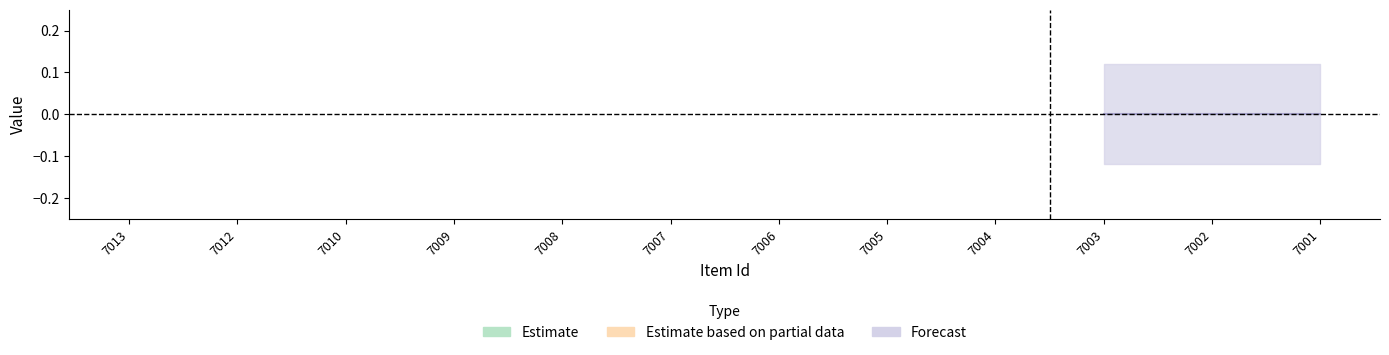

Is it true that public equals 0 at 7002?

False